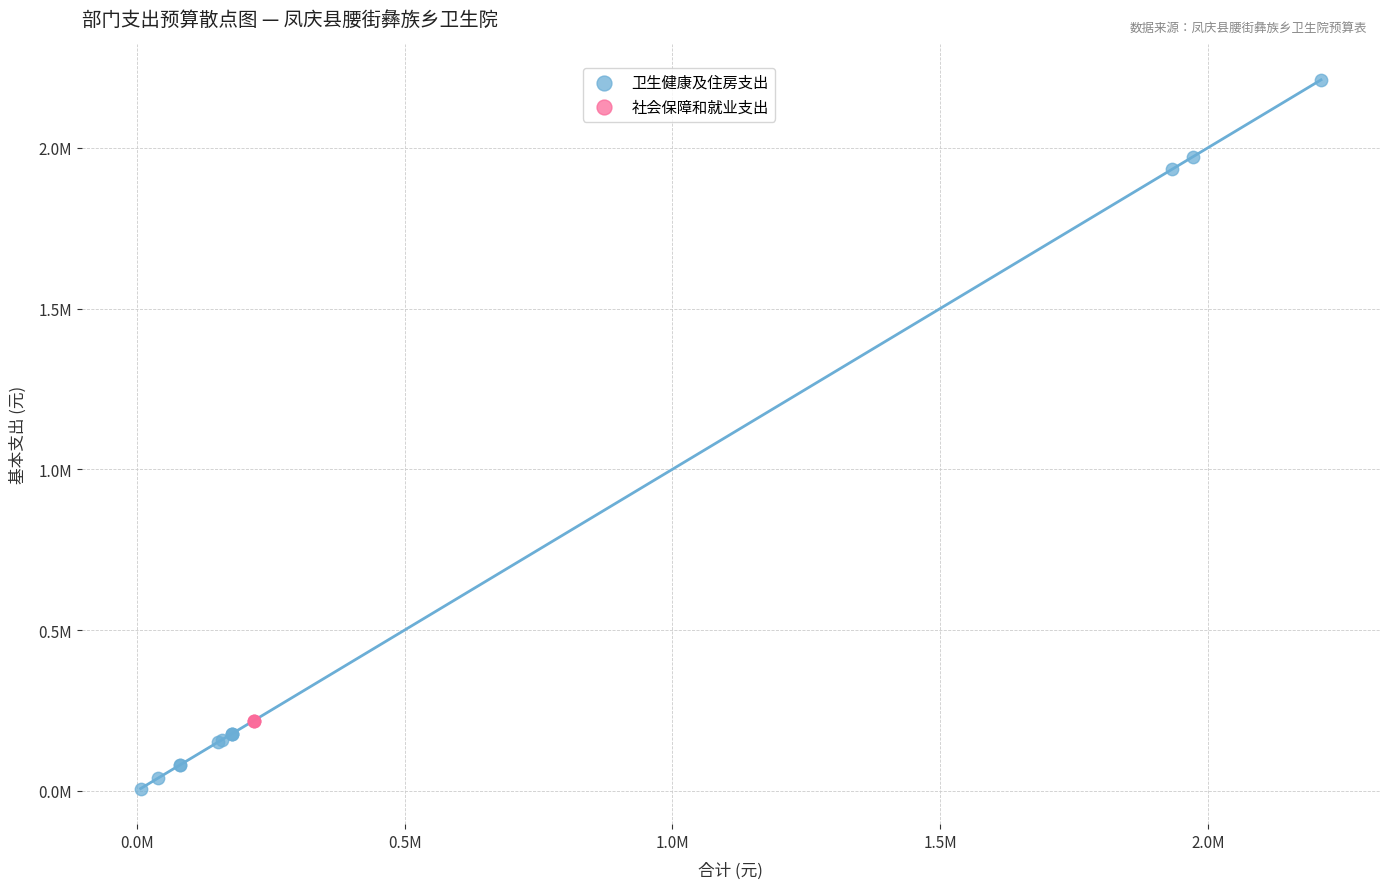

Which series reaches the minimum Y coordinate?

卫生健康及住房支出